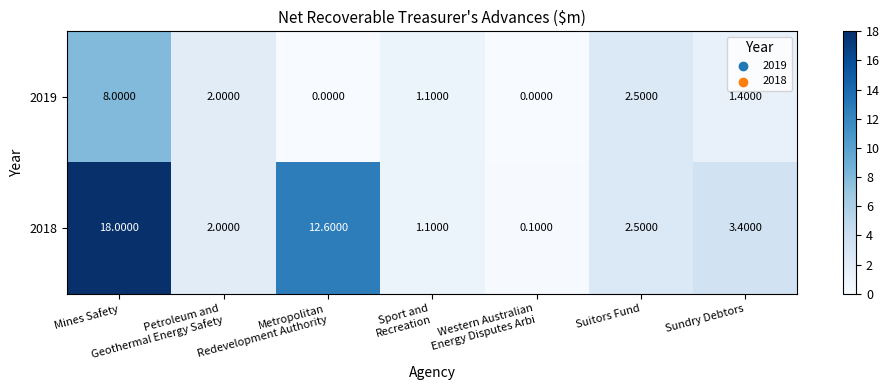

What is the difference between the maximum and minimum values in the 2019 series?

8.0